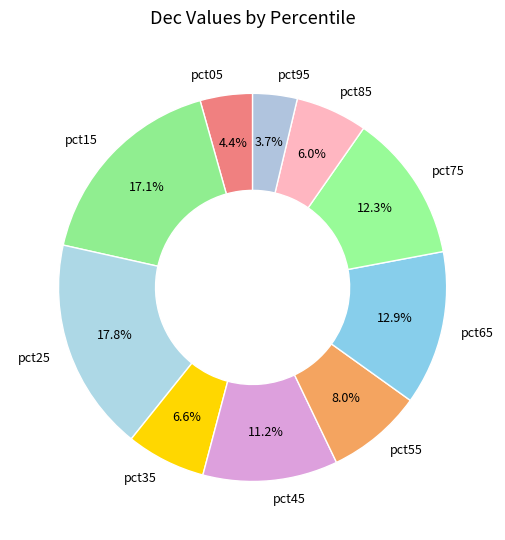

To the nearest percent, what is the difference between the pct35 and pct55 slice percentages?

1%